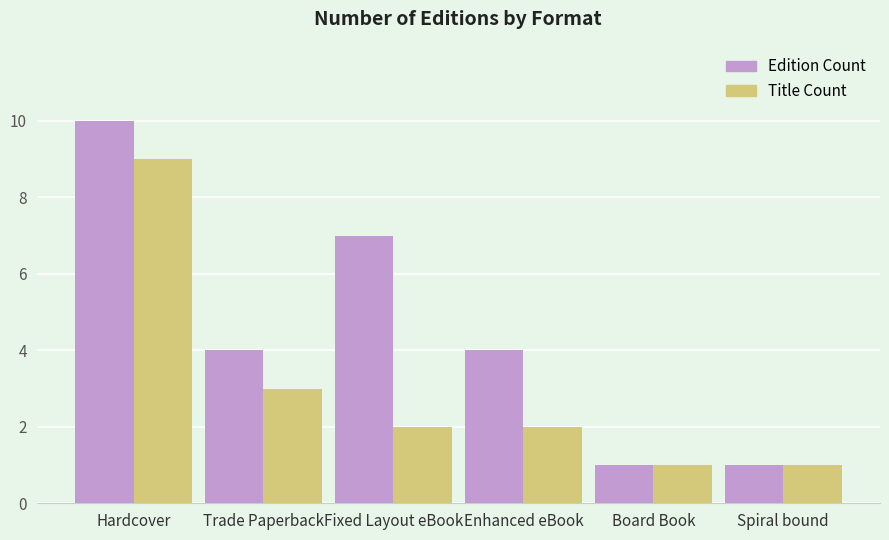

What is the difference between the maximum and minimum values in the Edition Count series?

9